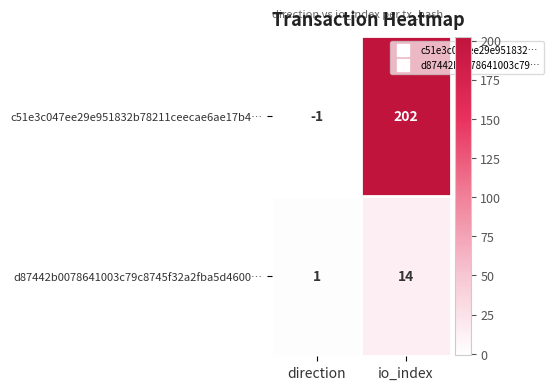

Is it true that c51e3c047ee29e951832b78211ceecae6ae17b4… equals 313 at io_index?

False